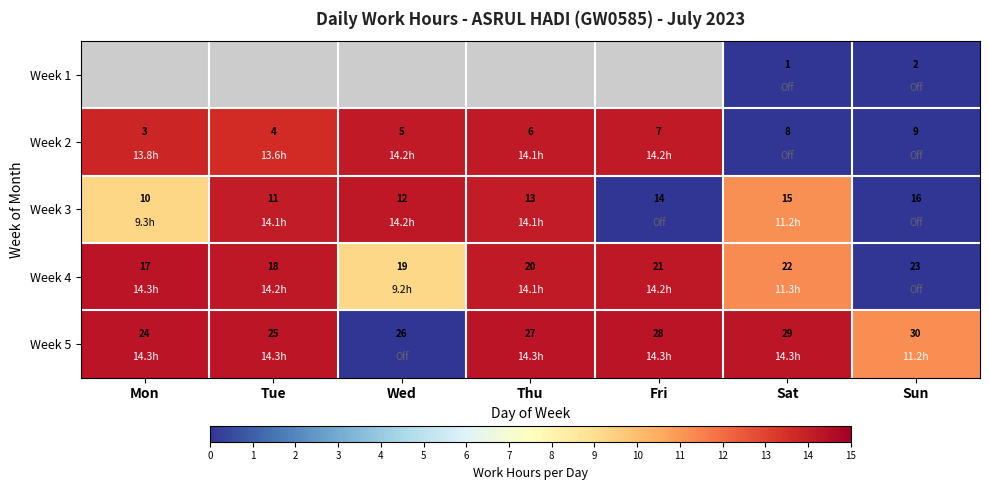

What is the minimum value for Week 4?

17